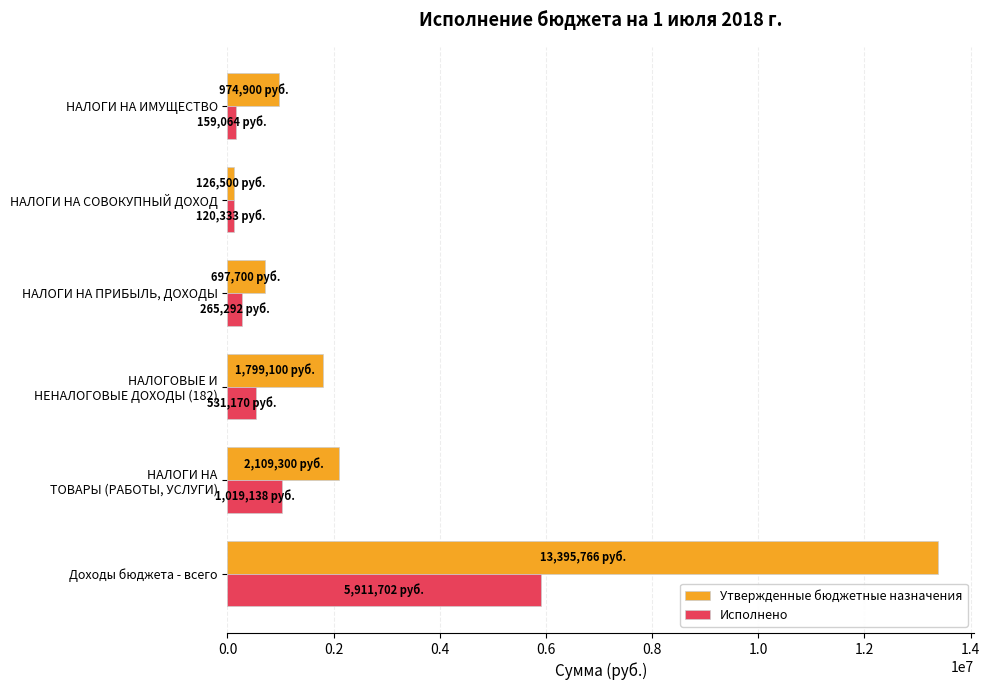

Is the value of Исполнено at НАЛОГИ НА СОВОКУПНЫЙ ДОХОД greater than the value of Утвержденные бюджетные назначения at НАЛОГИ НА ПРИБЫЛЬ, ДОХОДЫ?

No